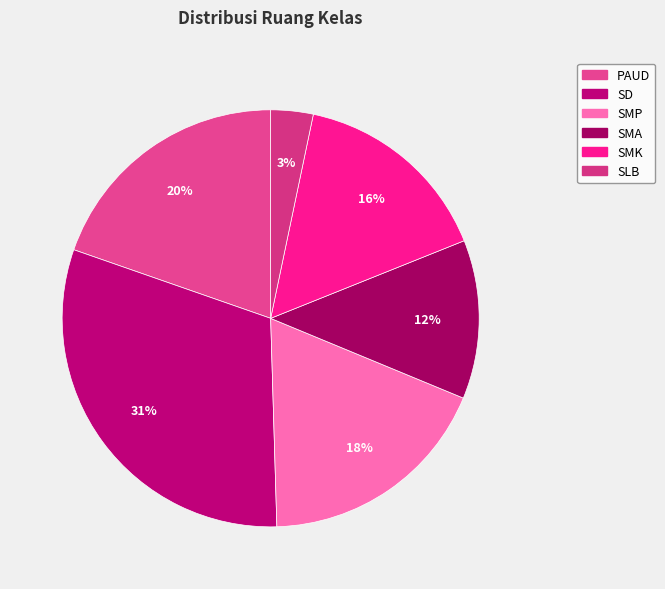

Rank the categories by value from highest to lowest.

SD, PAUD, SMP, SMK, SMA, SLB